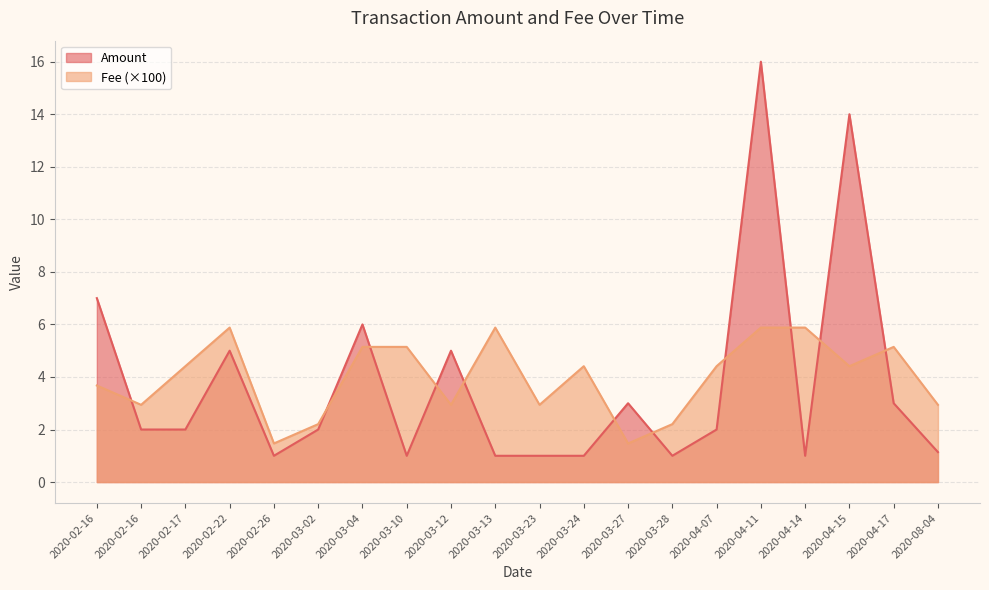

True or false: Amount has more than 0 interior local peaks.

True